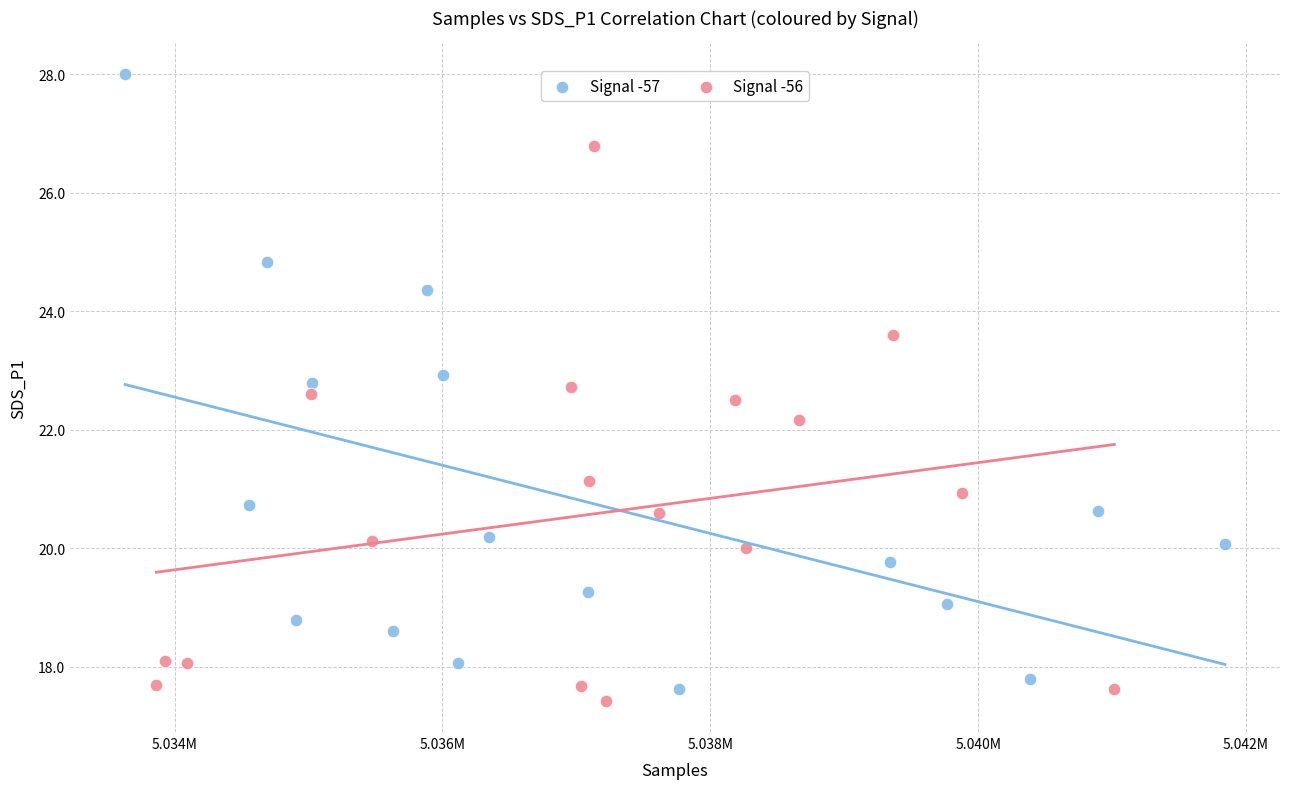

Which series has the largest Y range (max minus min)?

Signal -57